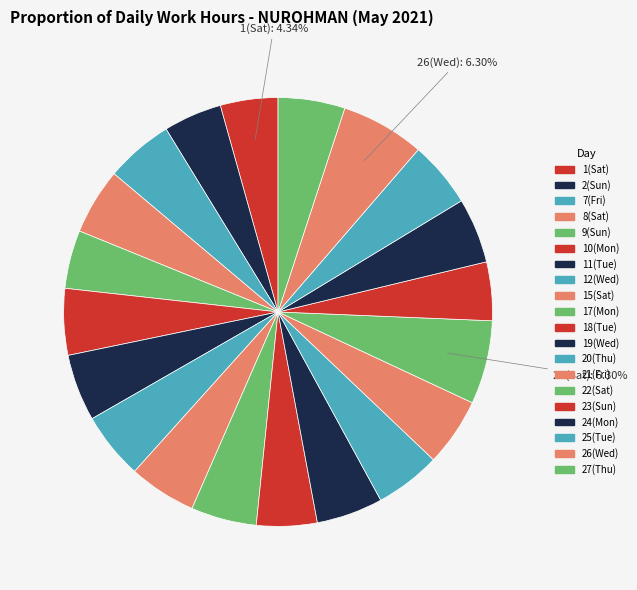

How many slices are in this pie chart?

20